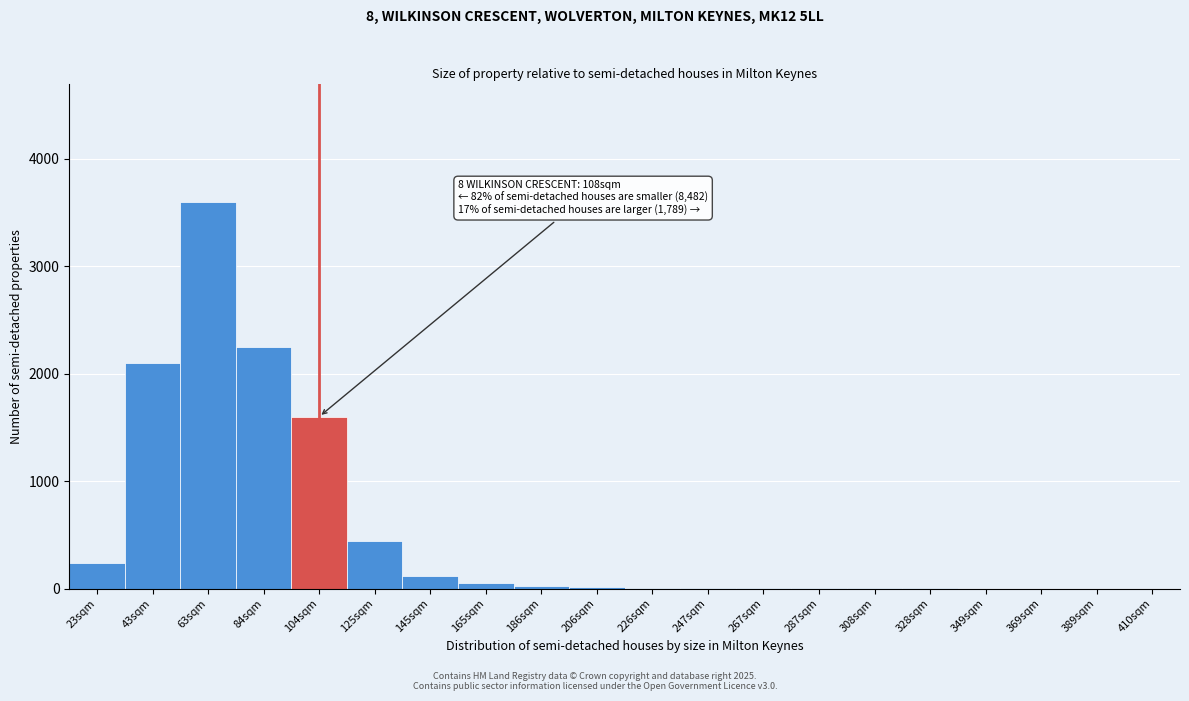

At which category does the chart reach its peak across all series?

63sqm